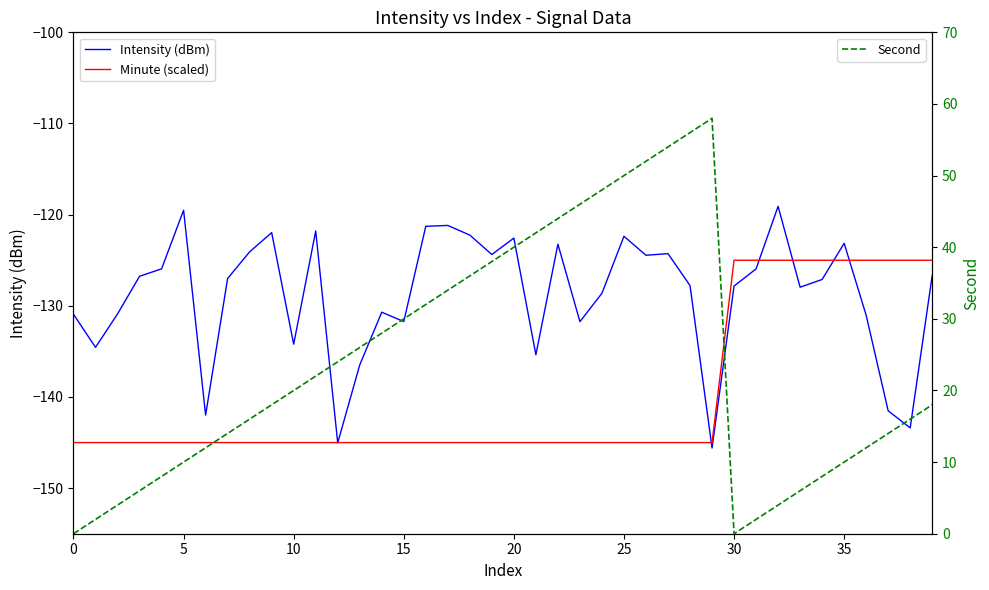

At 20, list the series in order from largest to smallest.

Second, Intensity (dBm), Minute (scaled)